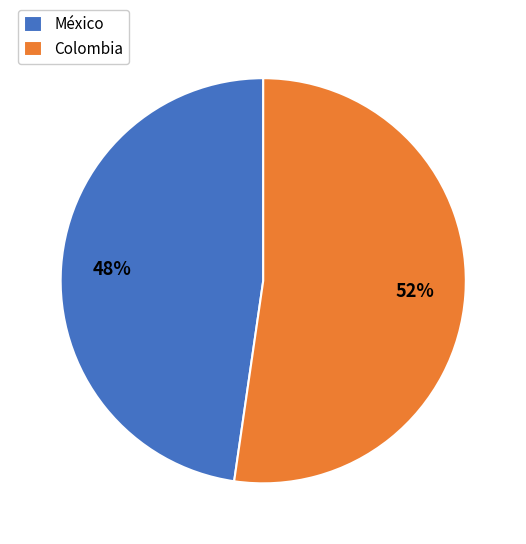

How many slices are in this pie chart?

2